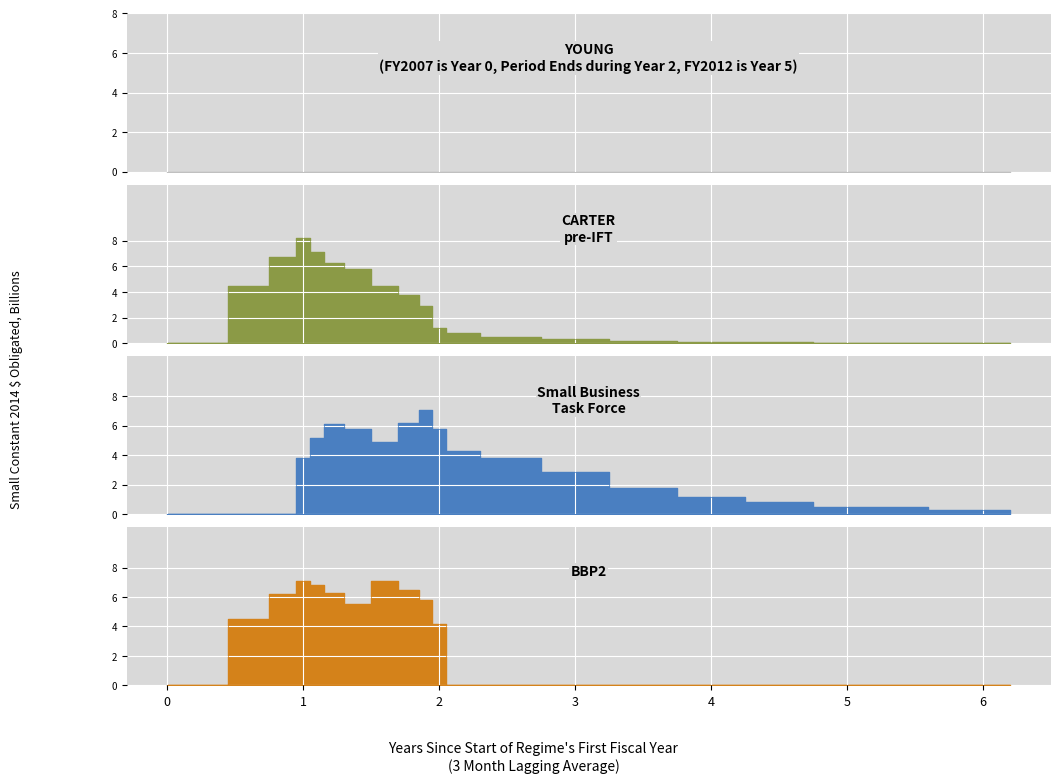

How many interior local peaks does the BBP2 series have?

2